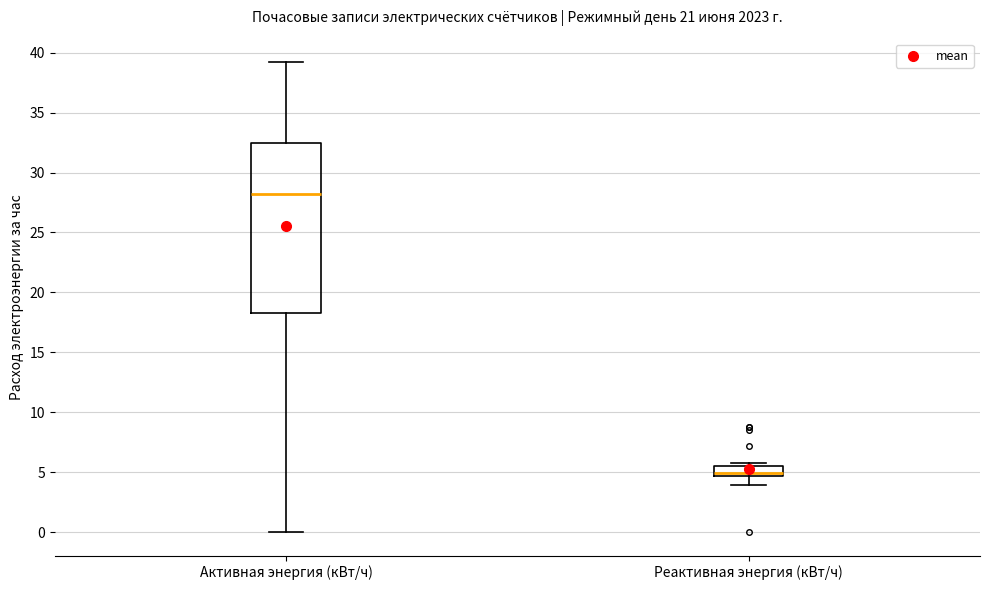

Where does the median line of the box for Реактивная энергия (кВт/ч) sit on the y-axis? The values are not printed on the chart, so give them approximately, as read against the axis.

5.0